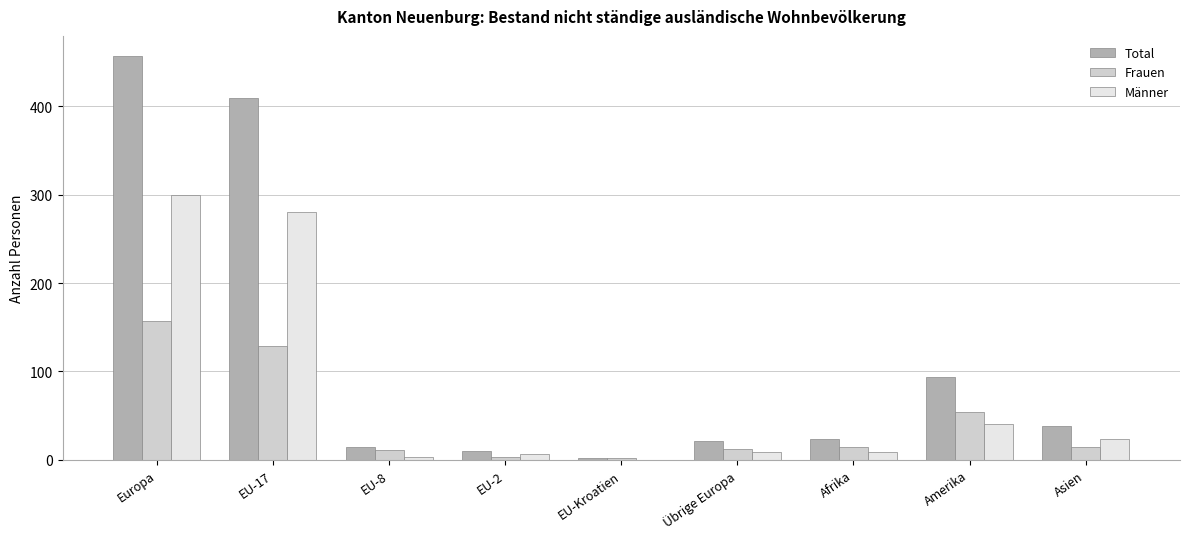

What are all the series names shown in the legend?

Total, Frauen, Männer